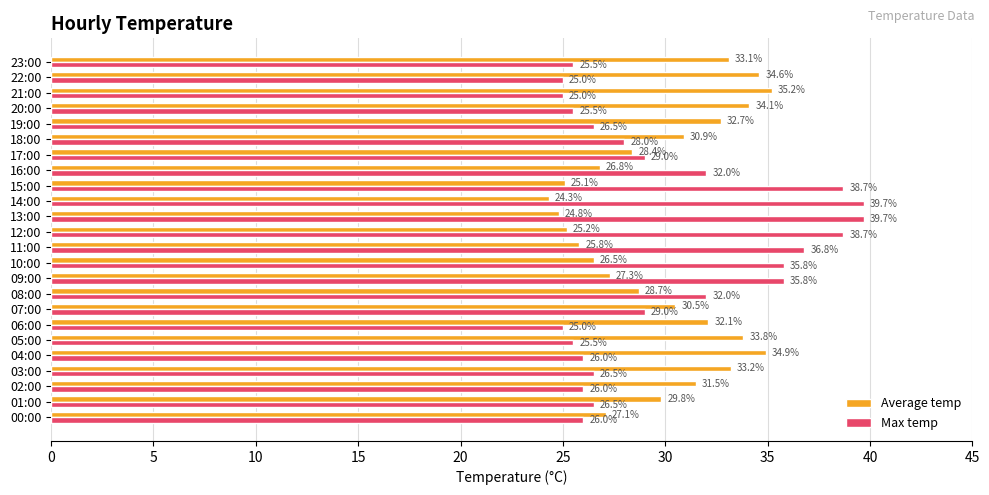

True or false: Max temp has a value of 43.7 at 06:00.

False